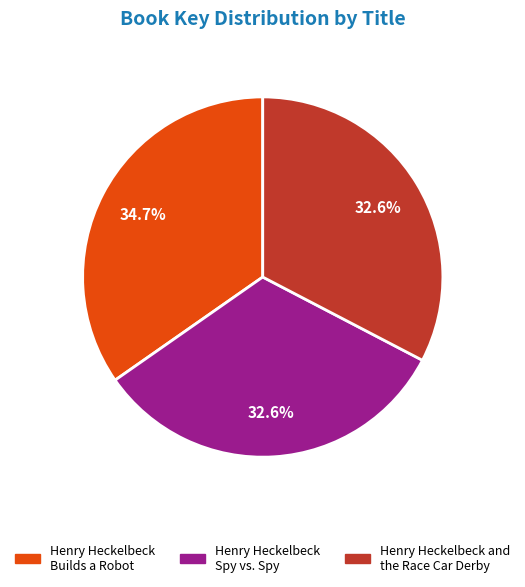

Do Henry Heckelbeck and the Race Car Derby and Henry Heckelbeck Spy vs. Spy together represent more than half of the pie?

Yes